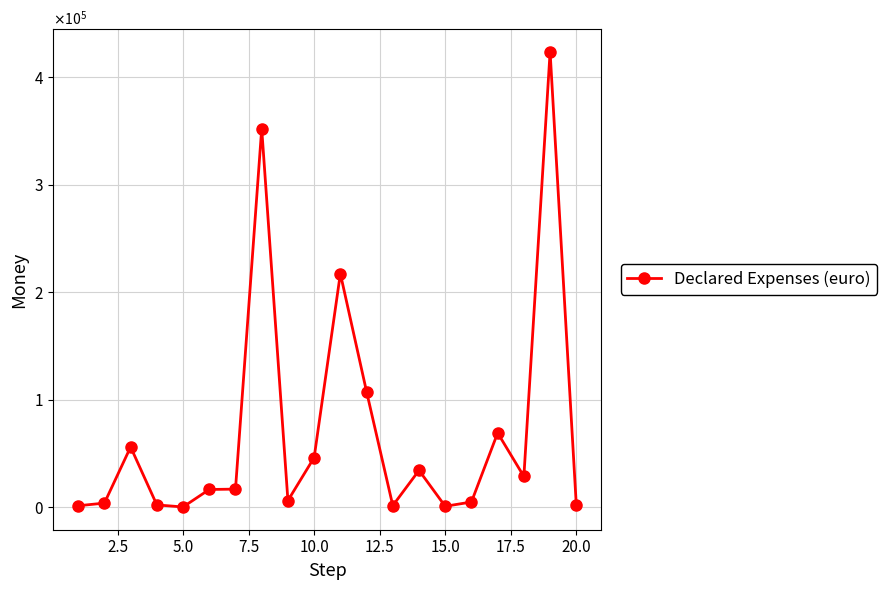

Does the chart have visible grid lines?

Yes